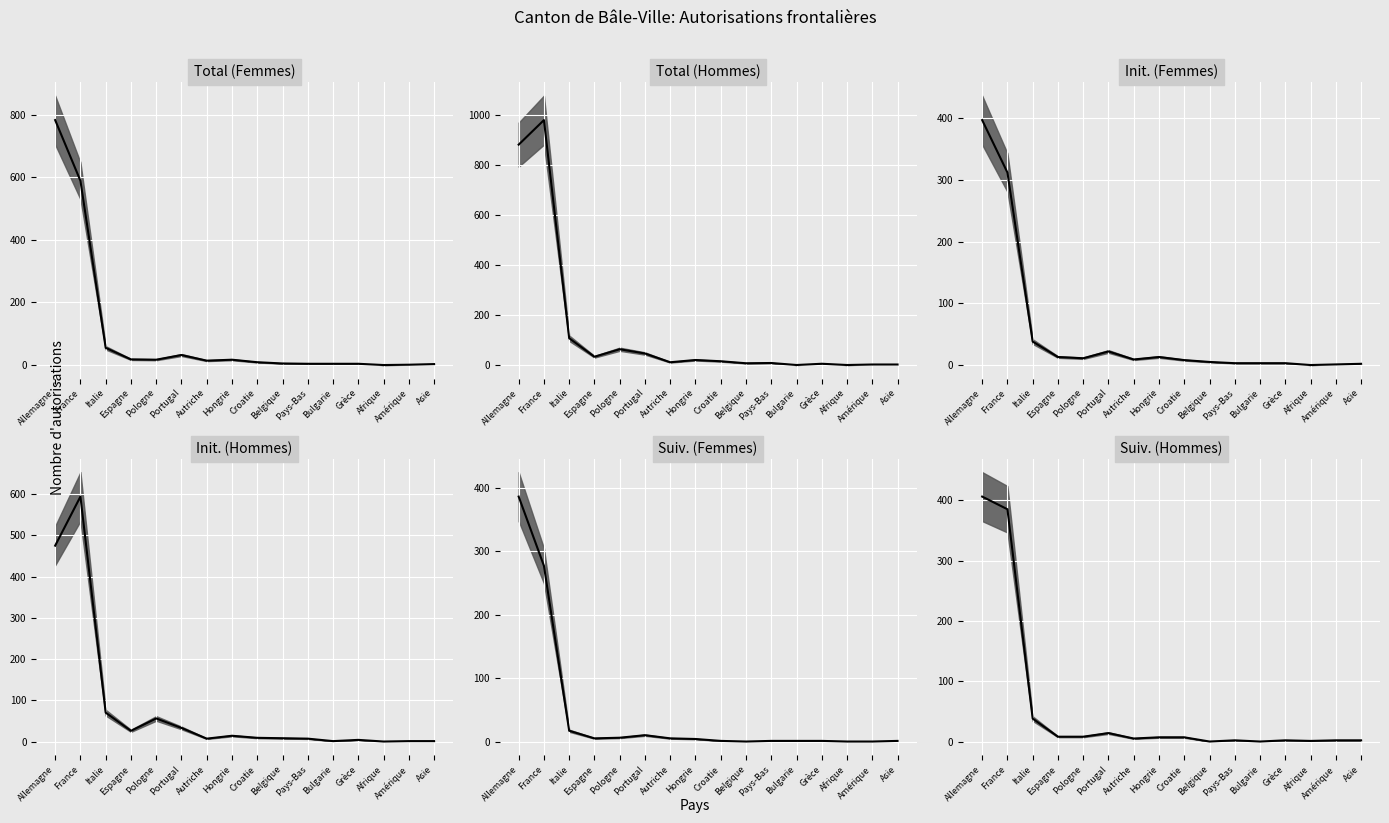

How many lines are shown in the chart?

6